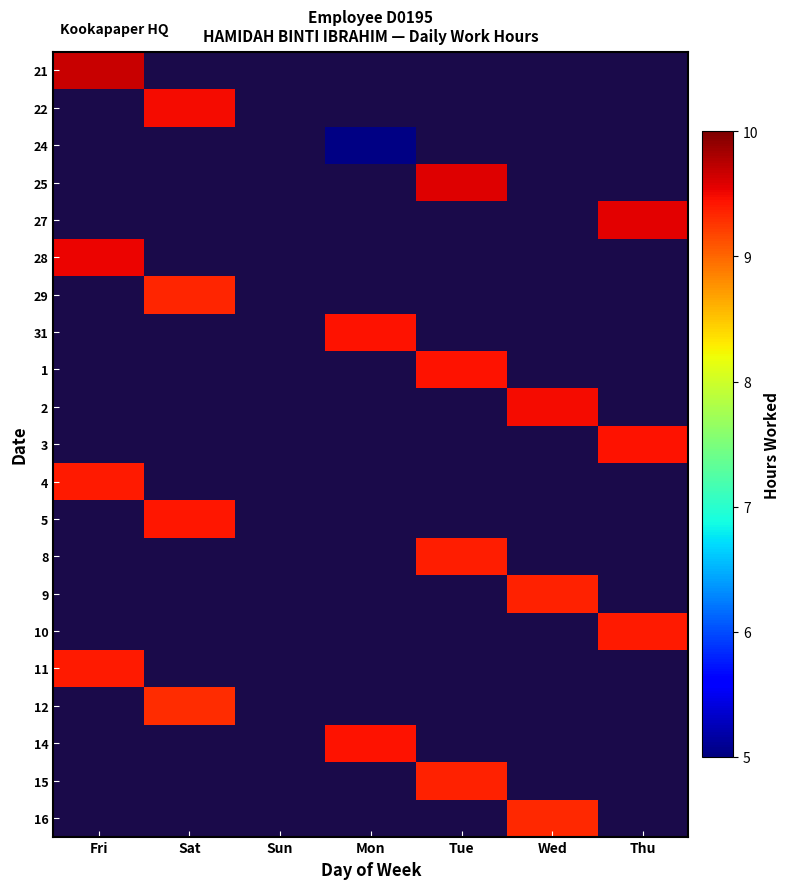

The 28 series shows 9.5 at Fri. True or false?

True